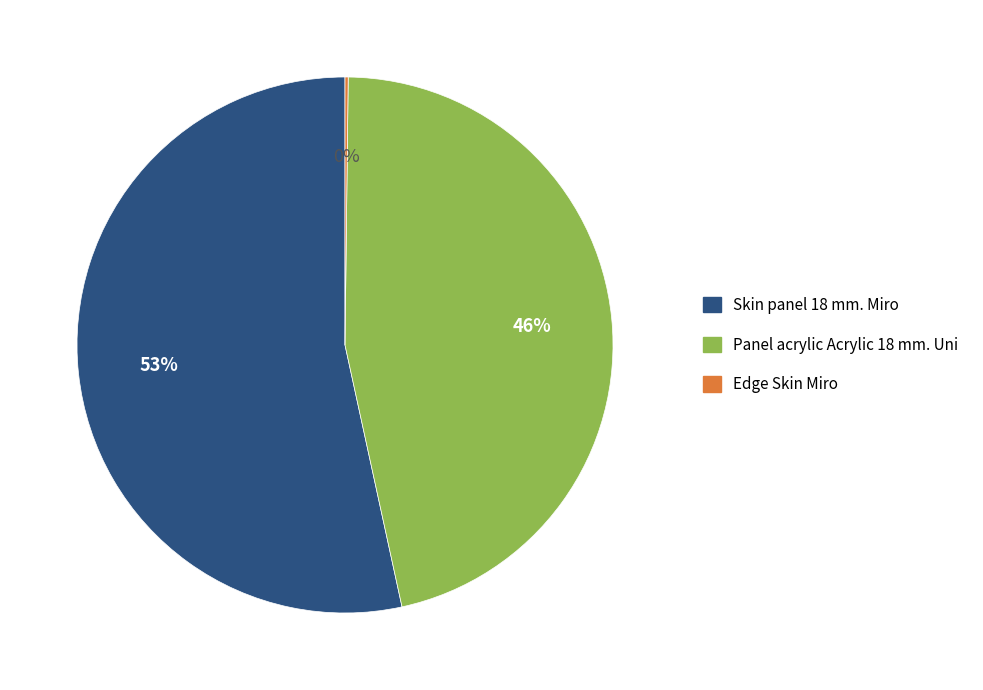

To the nearest percent, what is the average slice percentage?

33%